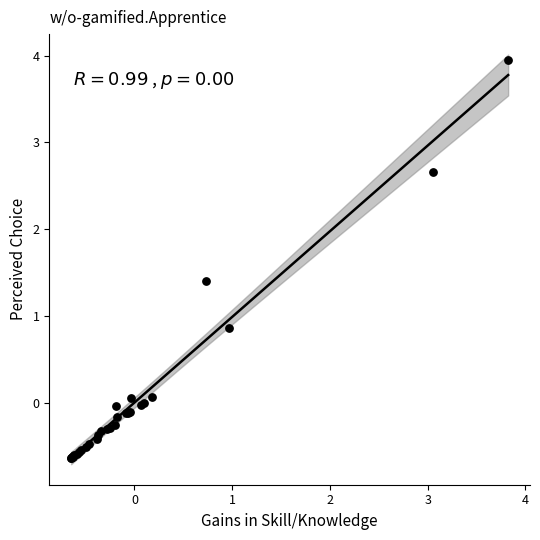

What Y value in the scatter plot is closest to 1?

0.9